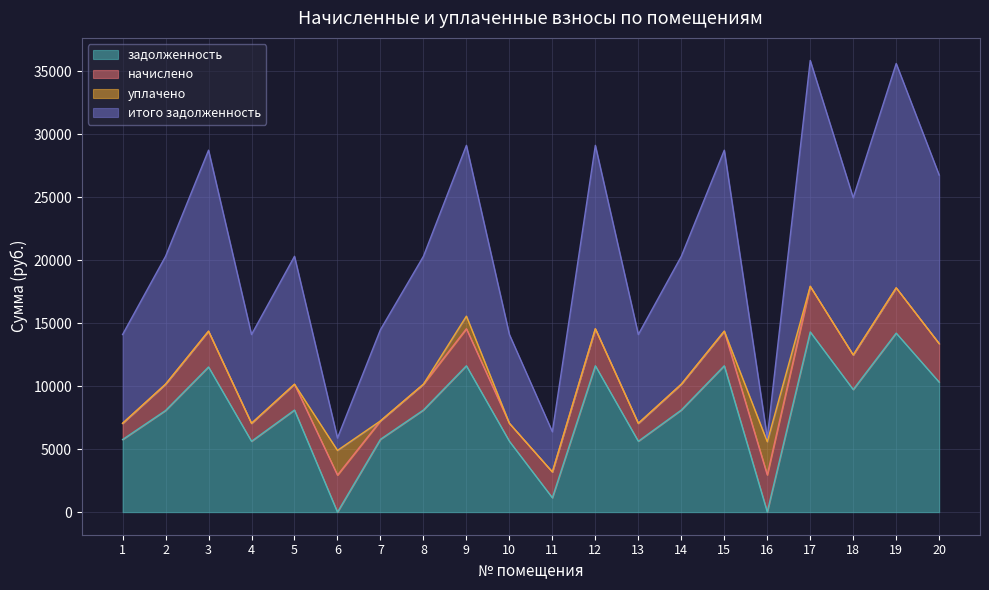

What is the total value across all series at 15?

28727.6